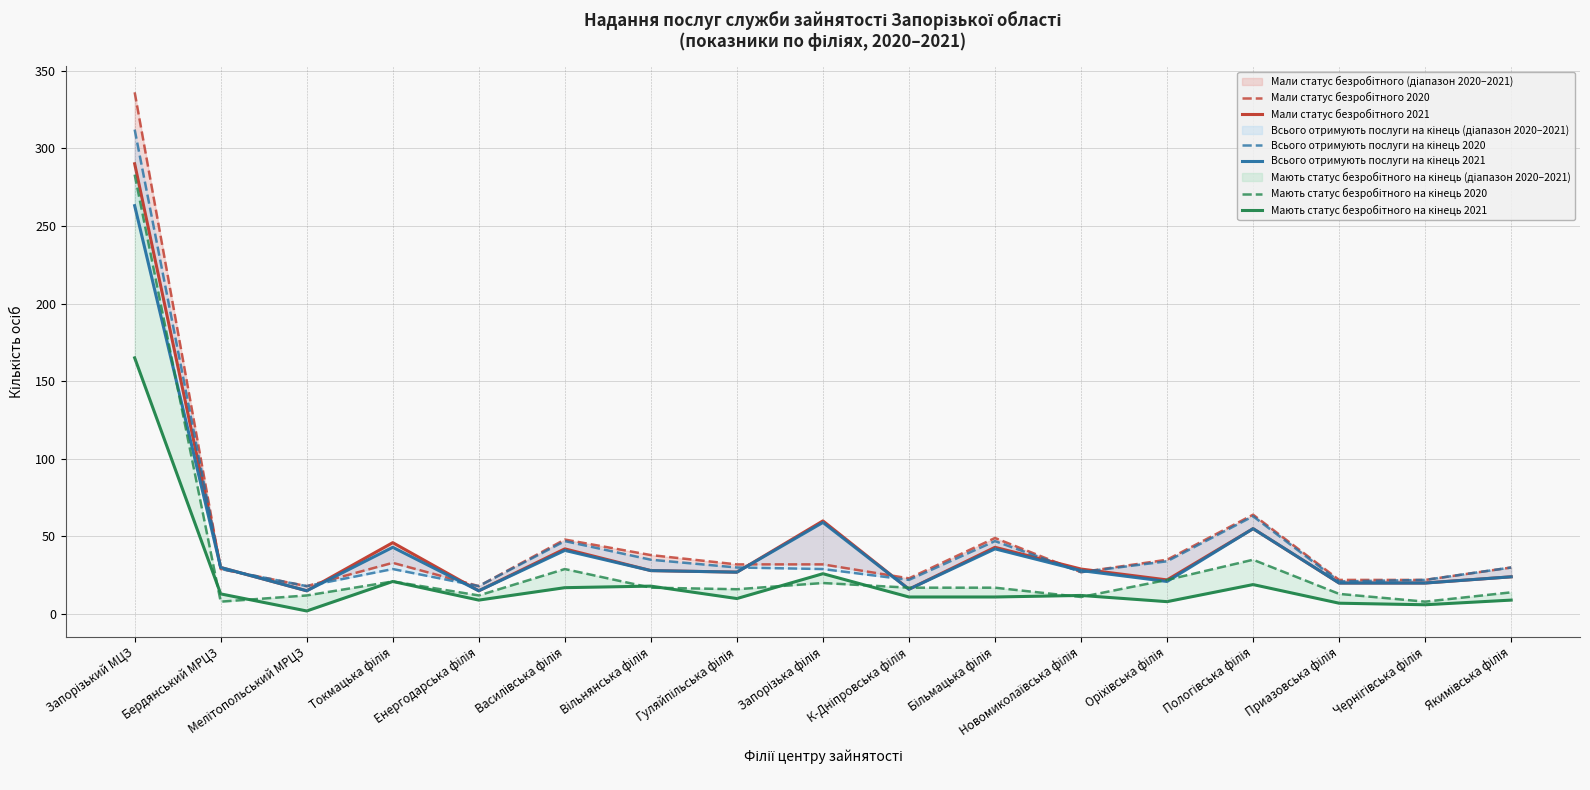

Reading left to right, transcribe all the data shown in this chart.

Мали статус безробітного 2020: Запорізький МЦЗ=336	Бердянський МРЦЗ=29	Мелітопольський МРЦЗ=18	Токмацька філія=33	Енергодарська філія=18	Василівська філія=48	Вільнянська філія=38	Гуляйпільська філія=32	Запорізька філія=32	К-Дніпровська філія=23	Більмацька філія=49	Новомиколаївська філія=27	Оріхівська філія=35	Пологівська філія=64	Приазовська філія=22	Чернігівська філія=22	Якимівська філія=30
Мали статус безробітного 2021: Запорізький МЦЗ=290	Бердянський МРЦЗ=30	Мелітопольський МРЦЗ=15	Токмацька філія=46	Енергодарська філія=15	Василівська філія=42	Вільнянська філія=28	Гуляйпільська філія=27	Запорізька філія=60	К-Дніпровська філія=16	Більмацька філія=43	Новомиколаївська філія=29	Оріхівська філія=22	Пологівська філія=55	Приазовська філія=20	Чернігівська філія=20	Якимівська філія=24
Всього отримують послуги на кінець 2020: Запорізький МЦЗ=312	Бердянський МРЦЗ=29	Мелітопольський МРЦЗ=18	Токмацька філія=29	Енергодарська філія=18	Василівська філія=47	Вільнянська філія=35	Гуляйпільська філія=30	Запорізька філія=29	К-Дніпровська філія=22	Більмацька філія=47	Новомиколаївська філія=27	Оріхівська філія=34	Пологівська філія=63	Приазовська філія=21	Чернігівська філія=22	Якимівська філія=30
Всього отримують послуги на кінець 2021: Запорізький МЦЗ=263	Бердянський МРЦЗ=30	Мелітопольський МРЦЗ=15	Токмацька філія=43	Енергодарська філія=15	Василівська філія=41	Вільнянська філія=28	Гуляйпільська філія=27	Запорізька філія=59	К-Дніпровська філія=16	Більмацька філія=42	Новомиколаївська філія=28	Оріхівська філія=21	Пологівська філія=55	Приазовська філія=20	Чернігівська філія=20	Якимівська філія=24
Мають статус безробітного на кінець 2020: Запорізький МЦЗ=283	Бердянський МРЦЗ=8	Мелітопольський МРЦЗ=12	Токмацька філія=21	Енергодарська філія=12	Василівська філія=29	Вільнянська філія=17	Гуляйпільська філія=16	Запорізька філія=20	К-Дніпровська філія=17	Більмацька філія=17	Новомиколаївська філія=11	Оріхівська філія=22	Пологівська філія=35	Приазовська філія=13	Чернігівська філія=8	Якимівська філія=14
Мають статус безробітного на кінець 2021: Запорізький МЦЗ=165	Бердянський МРЦЗ=13	Мелітопольський МРЦЗ=2	Токмацька філія=21	Енергодарська філія=9	Василівська філія=17	Вільнянська філія=18	Гуляйпільська філія=10	Запорізька філія=26	К-Дніпровська філія=11	Більмацька філія=11	Новомиколаївська філія=12	Оріхівська філія=8	Пологівська філія=19	Приазовська філія=7	Чернігівська філія=6	Якимівська філія=9